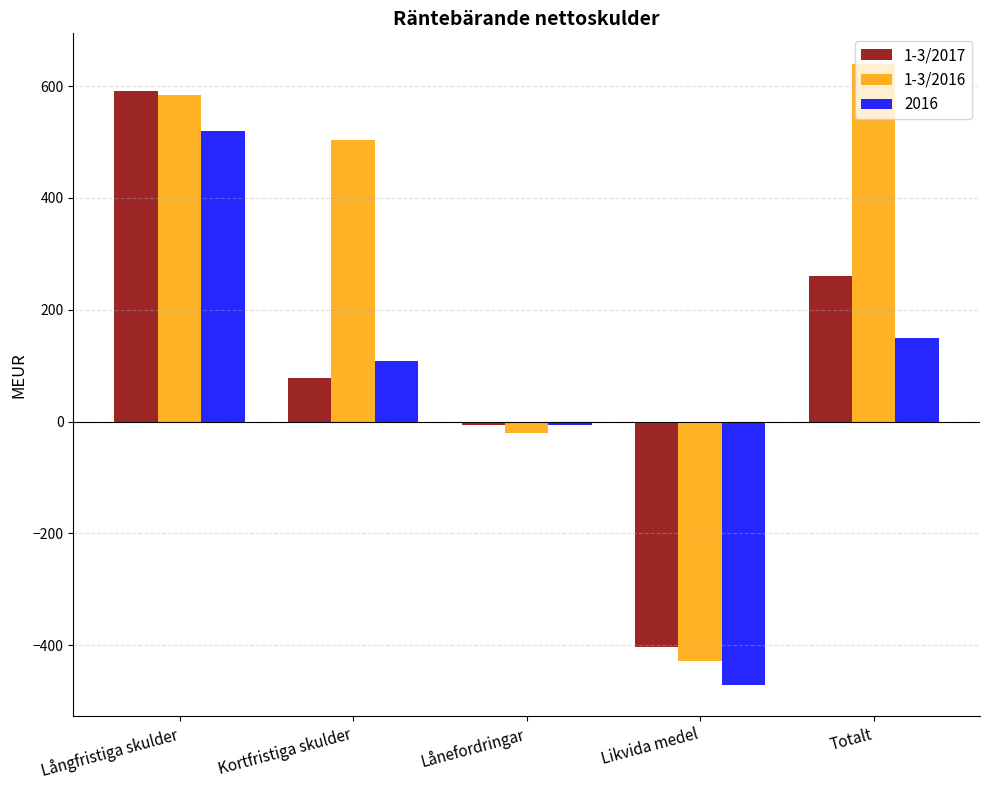

At how many categories does at least one series exceed 549?

2